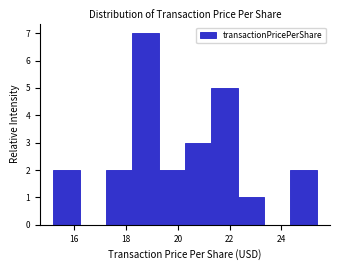

Reading left to right, list every bar in this chart as the range it spans on the x-axis followed by its height. Neither the bar edges nor the heights are printed on the chart, so give them approximately, as read against the axes.

15.2 to 16.2: 2
16.2 to 17.2: 0
17.2 to 18.2: 2
18.2 to 19.2: 7
19.2 to 20.2: 2
20.2 to 21.2: 3
21.2 to 22.4: 5
22.4 to 23.4: 1
23.4 to 24.4: 0
24.4 to 25.4: 2